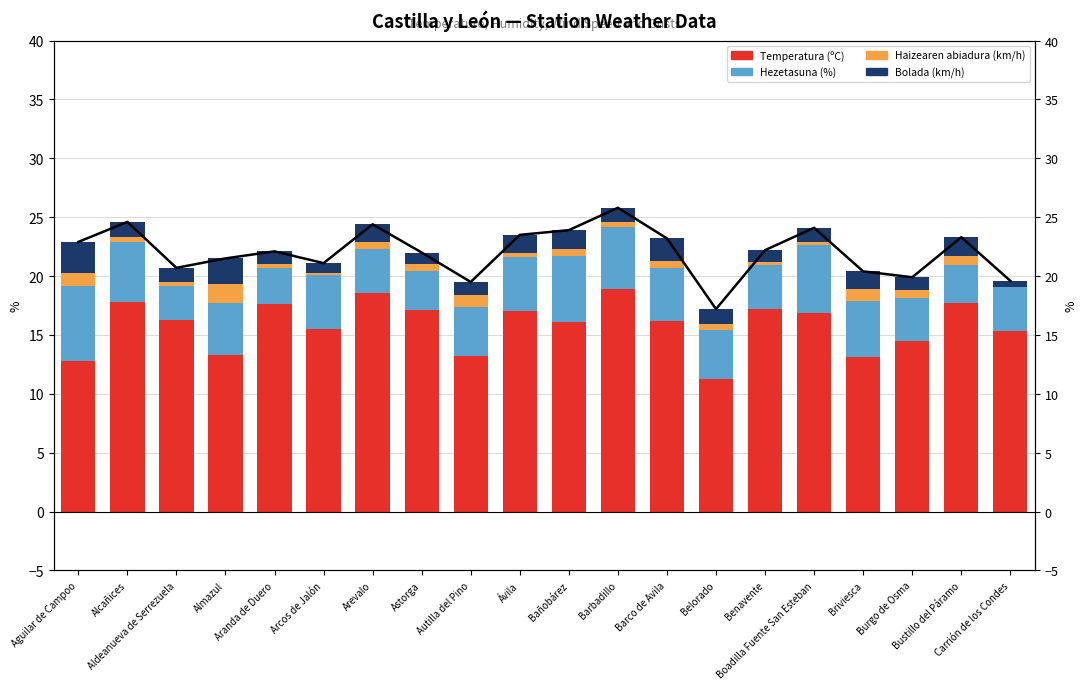

How many categories are shown in the chart?

20